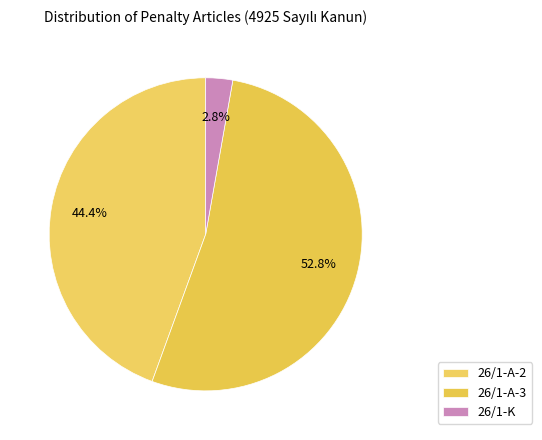

To the nearest percent, what is the combined percentage of 26/1-K and 26/1-A-2?

47%